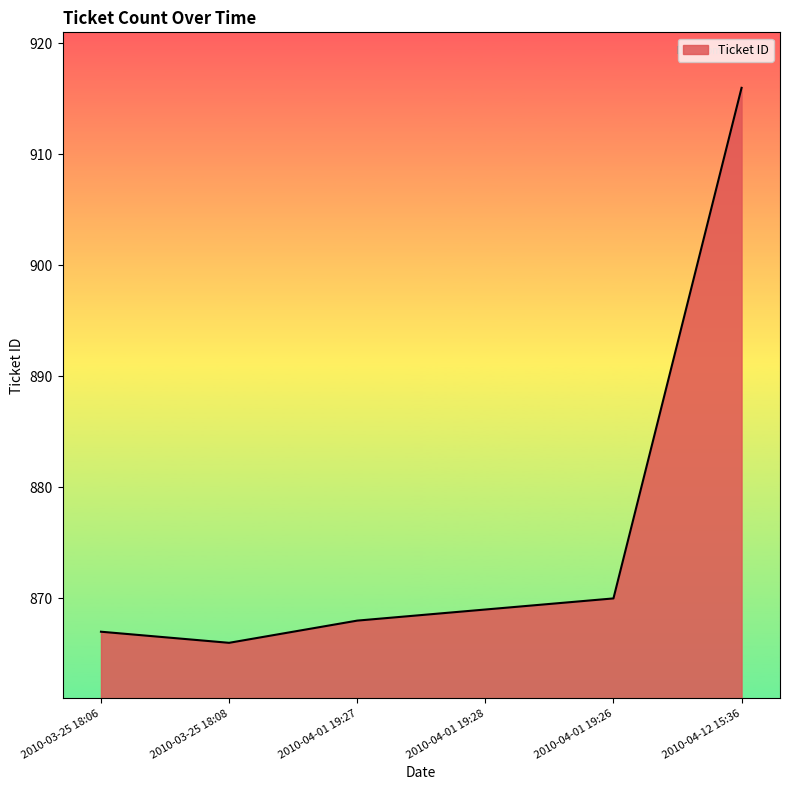

How many categories are shown in the chart?

6